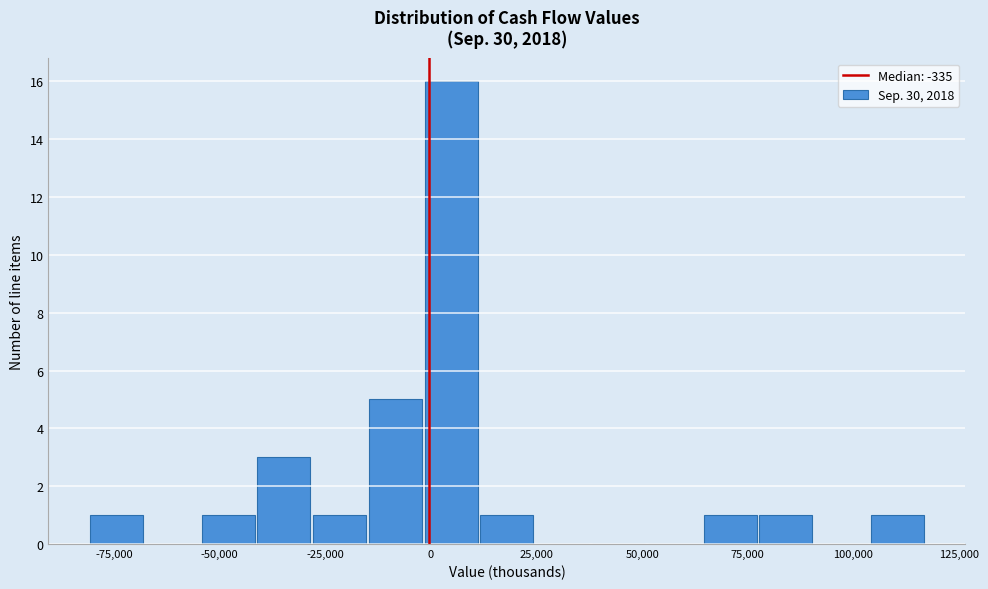

Around what value on the x-axis is the tallest bar? Give the approximate position of its centre, as read against the axis.

5000